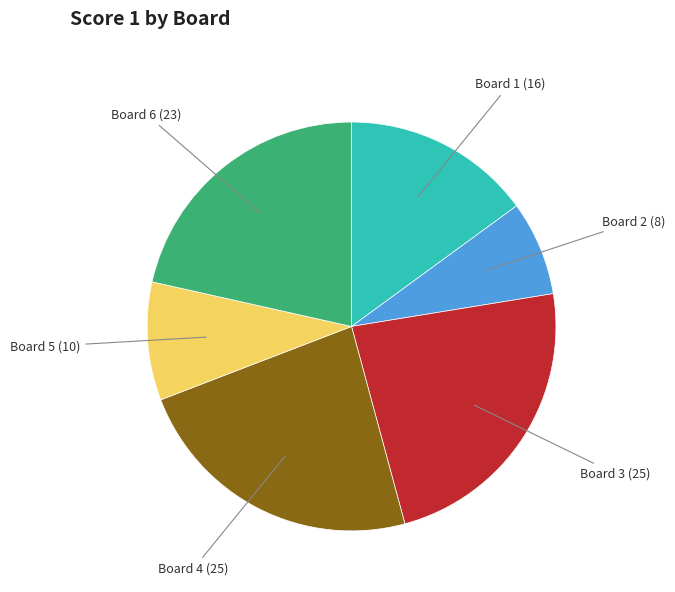

Is there a majority slice in this chart?

No